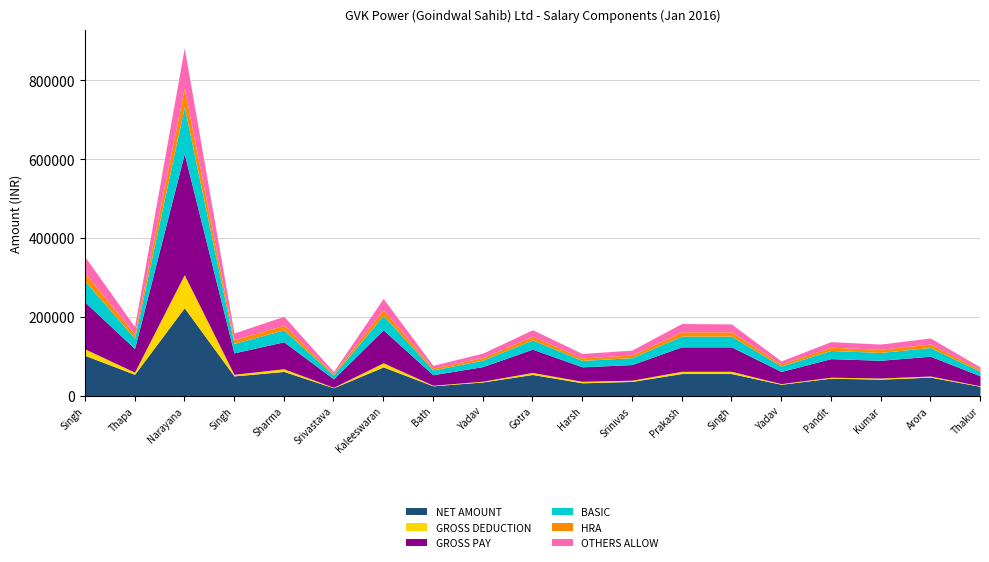

What is the total value across all series at Dheeraj Srivastava?

61485